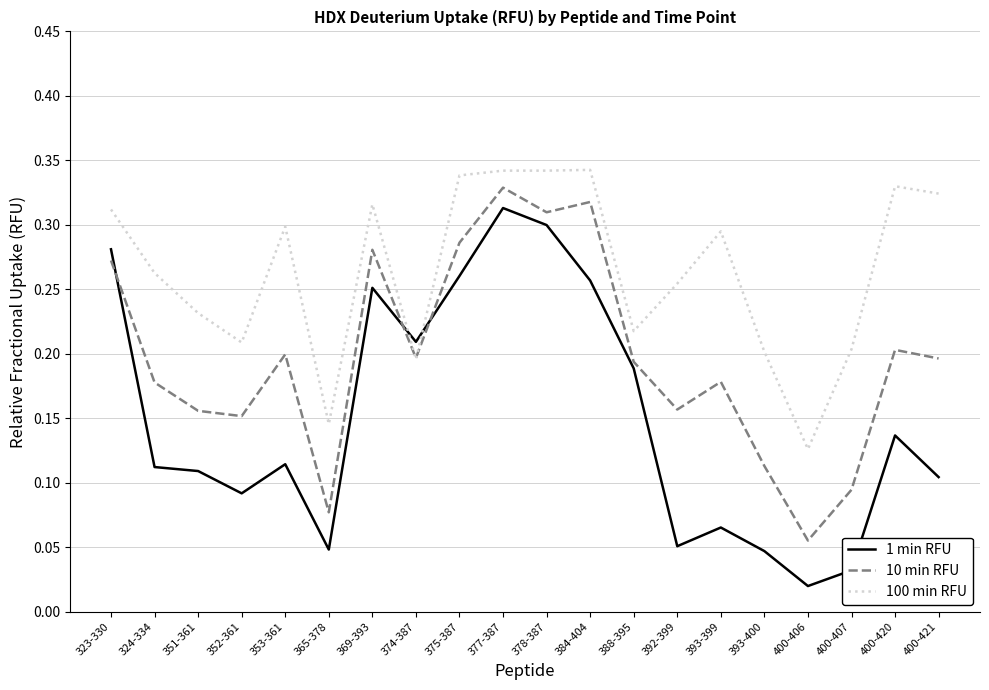

How many lines are shown in the chart?

3